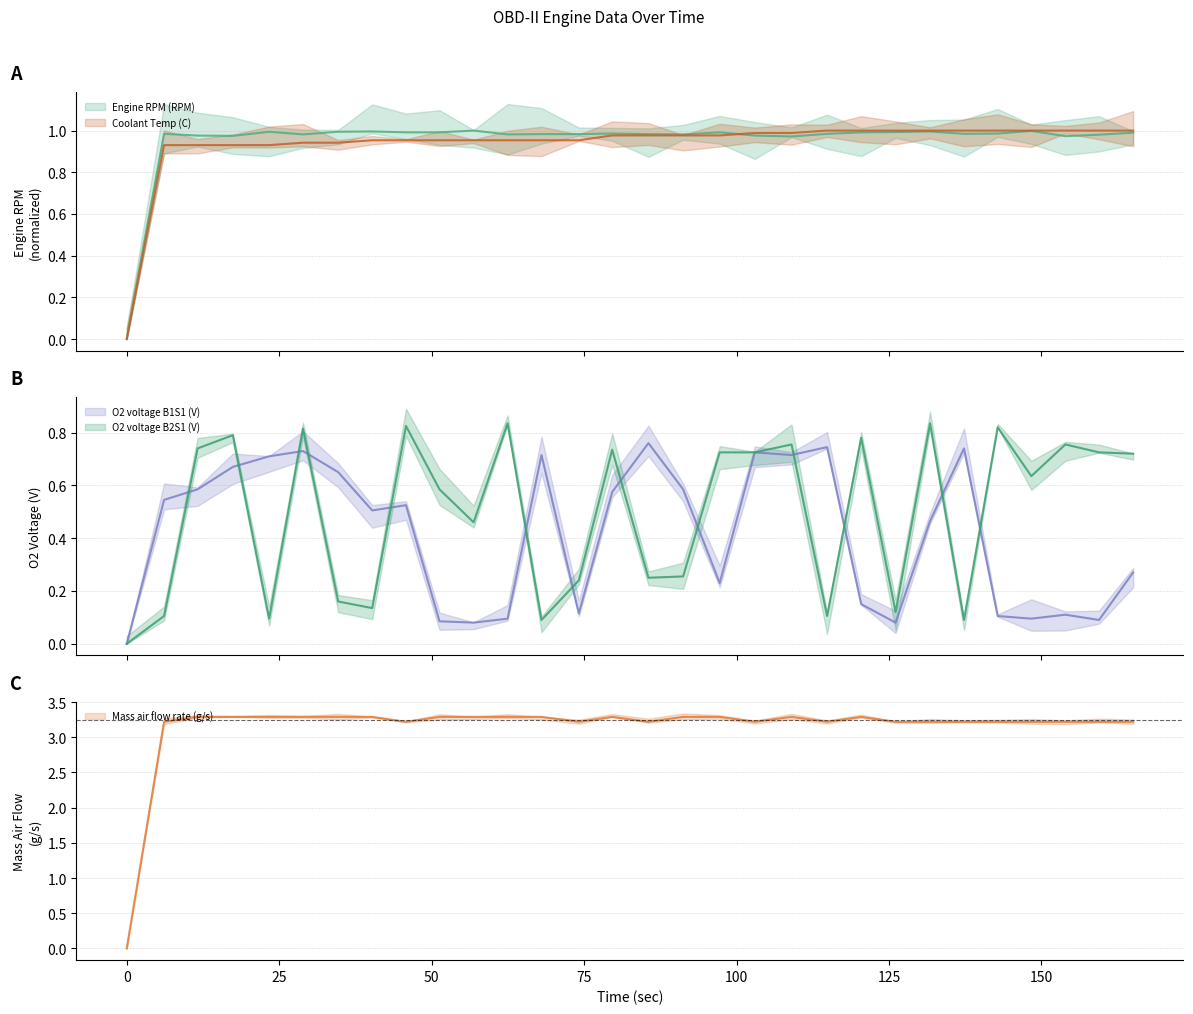

Rank the categories by O2 voltage B1S1 (V) value from highest to lowest.

85.549, 114.849, 137.293, 28.902, 102.989, 68.011, 109.017, 23.354, 17.404, 34.673, 11.618, 91.238, 79.605, 6.123, 45.794, 40.256, 131.731, 165.03, 97.235, 120.437, 74.138, 153.926, 142.817, 62.448, 148.335, 159.44, 51.286, 56.882, 126.079, 0.0